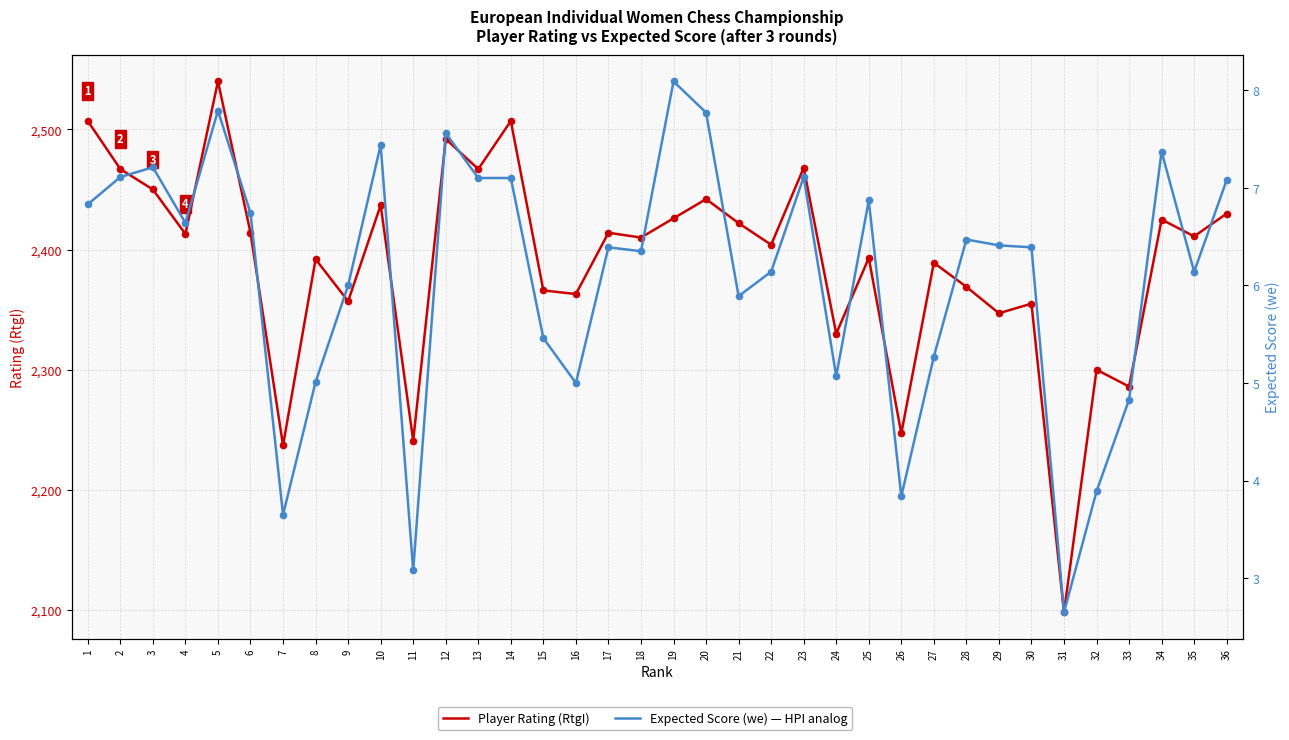

What is the total value across all series at 21?

2427.9